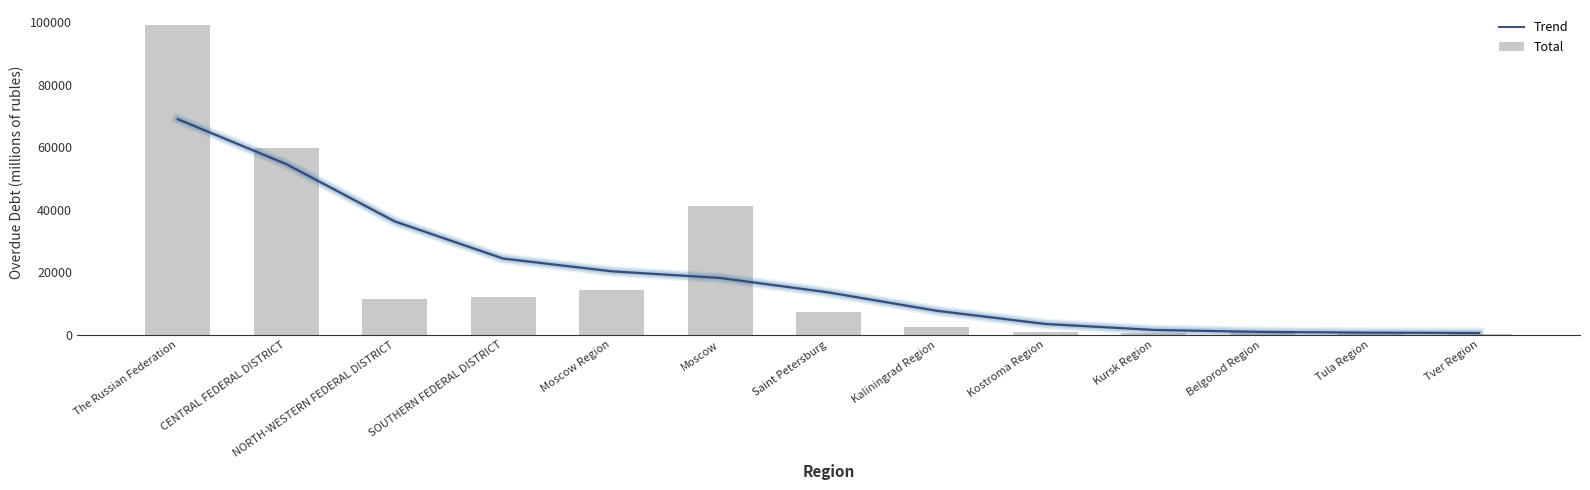

What value does the Total series have at Kursk Region?

642